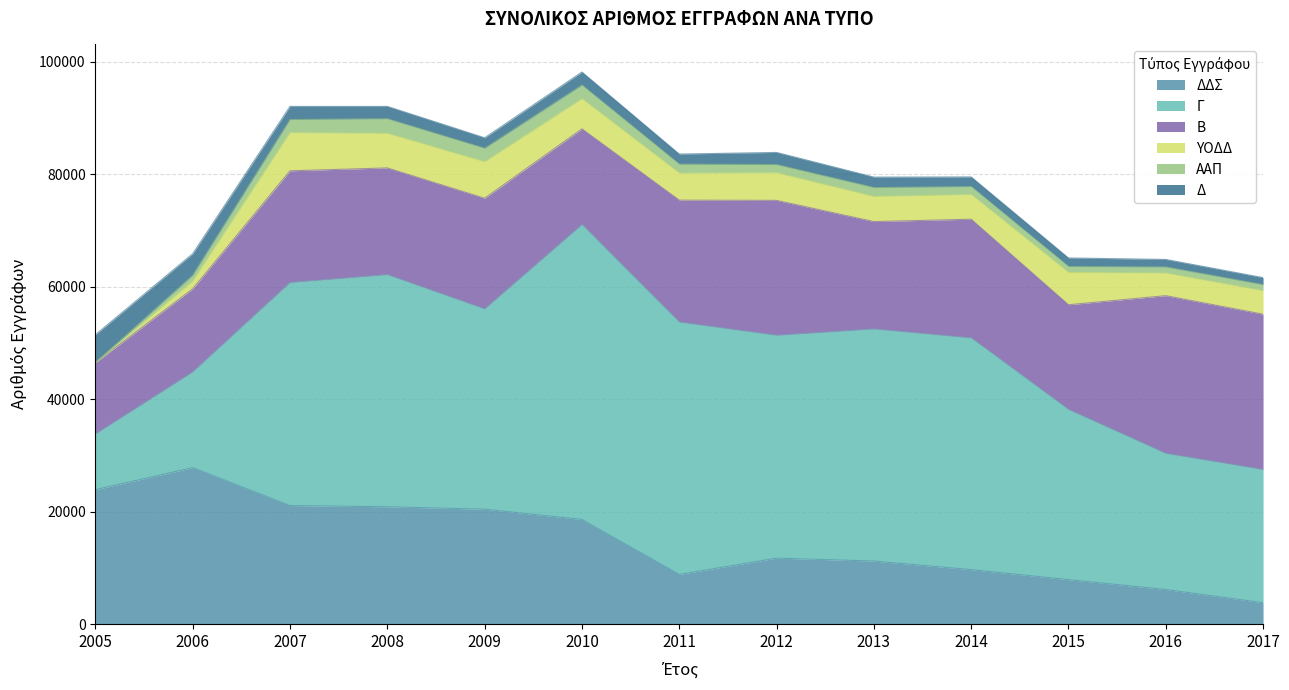

Count the number of data series in this chart.

6